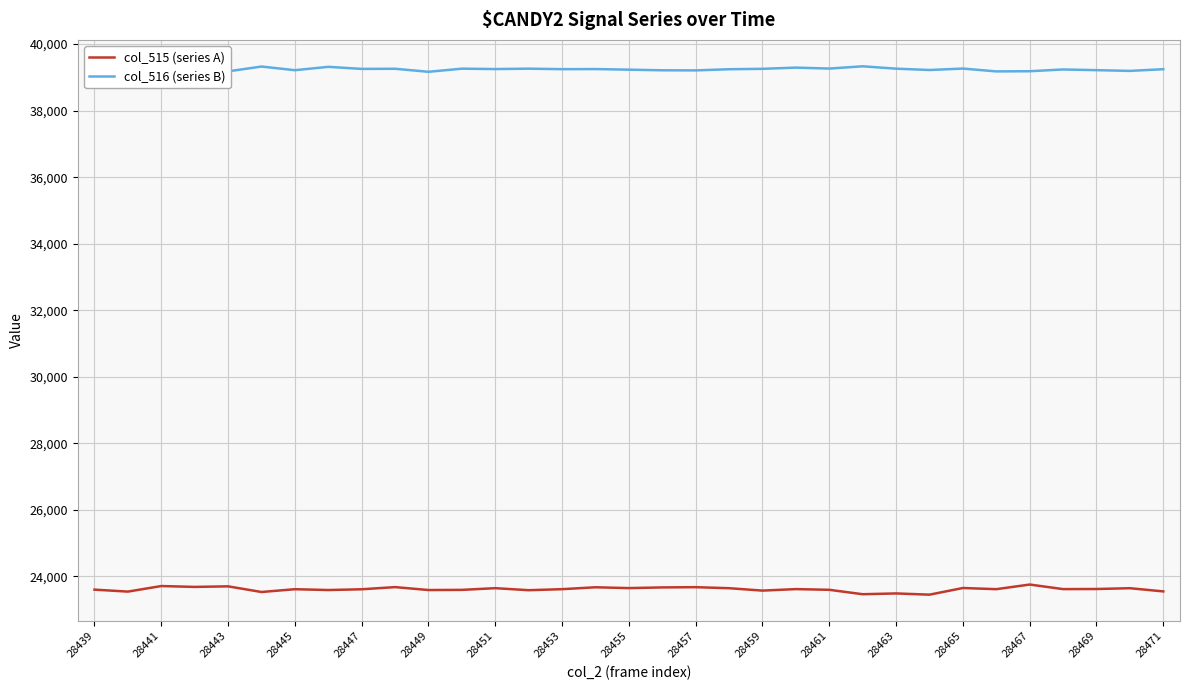

What is the smallest value displayed?

23452